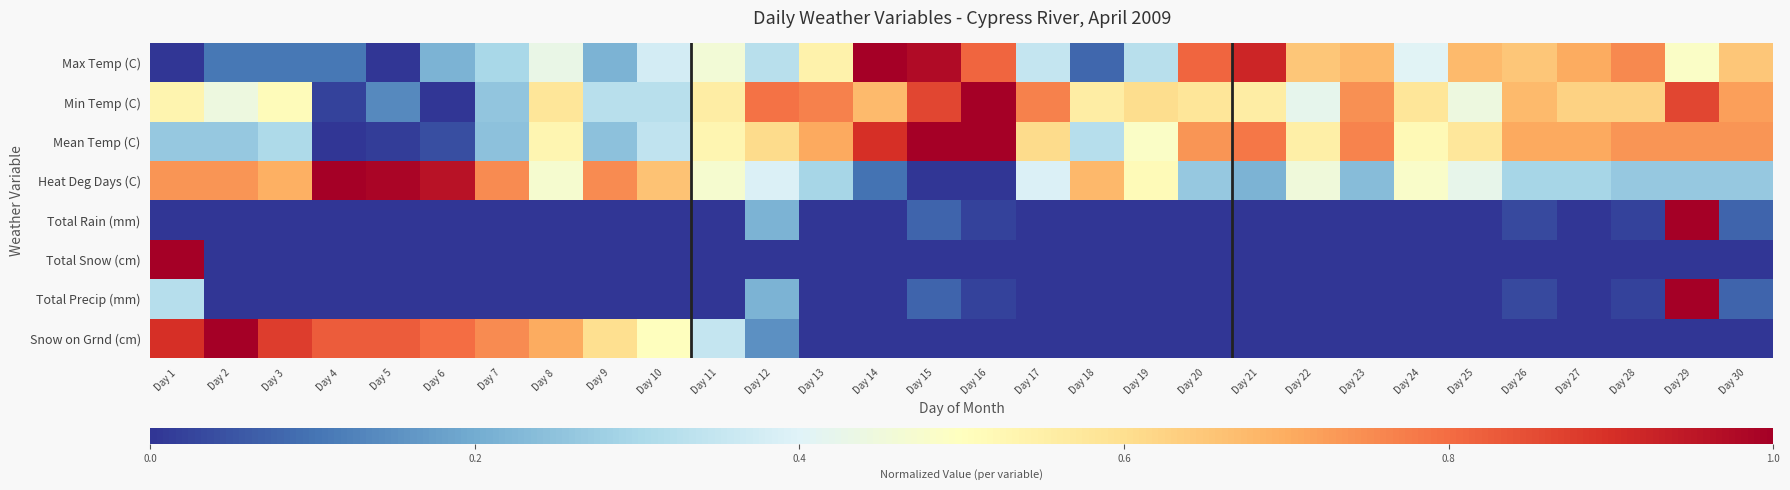

Reading right to left, transcribe all the data shown in this chart.

Max Temp (C): Day 30=0.6	Day 29=0.5	Day 28=0.8	Day 27=0.7	Day 26=0.6	Day 25=0.7	Day 24=0.4	Day 23=0.7	Day 22=0.6	Day 21=0.9	Day 20=0.8	Day 19=0.3	Day 18=0.1	Day 17=0.4	Day 16=0.8	Day 15=1.0	Day 14=1.0	Day 13=0.5	Day 12=0.3	Day 11=0.5	Day 10=0.4	Day 9=0.2	Day 8=0.4	Day 7=0.3	Day 6=0.2	Day 5=0.0	Day 4=0.1	Day 3=0.1	Day 2=0.1	Day 1=0.0
Min Temp (C): Day 30=0.7	Day 29=0.9	Day 28=0.6	Day 27=0.6	Day 26=0.7	Day 25=0.4	Day 24=0.6	Day 23=0.7	Day 22=0.4	Day 21=0.6	Day 20=0.6	Day 19=0.6	Day 18=0.6	Day 17=0.8	Day 16=1.0	Day 15=0.9	Day 14=0.7	Day 13=0.8	Day 12=0.8	Day 11=0.6	Day 10=0.3	Day 9=0.3	Day 8=0.6	Day 7=0.3	Day 6=0.0	Day 5=0.1	Day 4=0.0	Day 3=0.5	Day 2=0.4	Day 1=0.5
Mean Temp (C): Day 30=0.7	Day 29=0.7	Day 28=0.7	Day 27=0.7	Day 26=0.7	Day 25=0.6	Day 24=0.5	Day 23=0.8	Day 22=0.5	Day 21=0.8	Day 20=0.7	Day 19=0.5	Day 18=0.3	Day 17=0.6	Day 16=1.0	Day 15=1.0	Day 14=0.9	Day 13=0.7	Day 12=0.6	Day 11=0.5	Day 10=0.3	Day 9=0.2	Day 8=0.5	Day 7=0.2	Day 6=0.0	Day 5=0.0	Day 4=0.0	Day 3=0.3	Day 2=0.3	Day 1=0.3
Heat Deg Days (C): Day 30=0.3	Day 29=0.3	Day 28=0.3	Day 27=0.3	Day 26=0.3	Day 25=0.4	Day 24=0.5	Day 23=0.2	Day 22=0.5	Day 21=0.2	Day 20=0.3	Day 19=0.5	Day 18=0.7	Day 17=0.4	Day 16=0.0	Day 15=0.0	Day 14=0.1	Day 13=0.3	Day 12=0.4	Day 11=0.5	Day 10=0.7	Day 9=0.8	Day 8=0.5	Day 7=0.8	Day 6=1.0	Day 5=1.0	Day 4=1.0	Day 3=0.7	Day 2=0.7	Day 1=0.7
Total Rain (mm): Day 30=0.1	Day 29=1.0	Day 28=0.0	Day 27=0.0	Day 26=0.0	Day 25=0.0	Day 24=0.0	Day 23=0.0	Day 22=0.0	Day 21=0.0	Day 20=0.0	Day 19=0.0	Day 18=0.0	Day 17=0.0	Day 16=0.0	Day 15=0.1	Day 14=0.0	Day 13=0.0	Day 12=0.2	Day 11=0.0	Day 10=0.0	Day 9=0.0	Day 8=0.0	Day 7=0.0	Day 6=0.0	Day 5=0.0	Day 4=0.0	Day 3=0.0	Day 2=0.0	Day 1=0.0
Total Snow (cm): Day 30=0.0	Day 29=0.0	Day 28=0.0	Day 27=0.0	Day 26=0.0	Day 25=0.0	Day 24=0.0	Day 23=0.0	Day 22=0.0	Day 21=0.0	Day 20=0.0	Day 19=0.0	Day 18=0.0	Day 17=0.0	Day 16=0.0	Day 15=0.0	Day 14=0.0	Day 13=0.0	Day 12=0.0	Day 11=0.0	Day 10=0.0	Day 9=0.0	Day 8=0.0	Day 7=0.0	Day 6=0.0	Day 5=0.0	Day 4=0.0	Day 3=0.0	Day 2=0.0	Day 1=1.0
Total Precip (mm): Day 30=0.1	Day 29=1.0	Day 28=0.0	Day 27=0.0	Day 26=0.0	Day 25=0.0	Day 24=0.0	Day 23=0.0	Day 22=0.0	Day 21=0.0	Day 20=0.0	Day 19=0.0	Day 18=0.0	Day 17=0.0	Day 16=0.0	Day 15=0.1	Day 14=0.0	Day 13=0.0	Day 12=0.2	Day 11=0.0	Day 10=0.0	Day 9=0.0	Day 8=0.0	Day 7=0.0	Day 6=0.0	Day 5=0.0	Day 4=0.0	Day 3=0.0	Day 2=0.0	Day 1=0.3
Snow on Grnd (cm): Day 30=0.0	Day 29=0.0	Day 28=0.0	Day 27=0.0	Day 26=0.0	Day 25=0.0	Day 24=0.0	Day 23=0.0	Day 22=0.0	Day 21=0.0	Day 20=0.0	Day 19=0.0	Day 18=0.0	Day 17=0.0	Day 16=0.0	Day 15=0.0	Day 14=0.0	Day 13=0.0	Day 12=0.1	Day 11=0.3	Day 10=0.5	Day 9=0.6	Day 8=0.7	Day 7=0.8	Day 6=0.8	Day 5=0.8	Day 4=0.8	Day 3=0.9	Day 2=1.0	Day 1=0.9